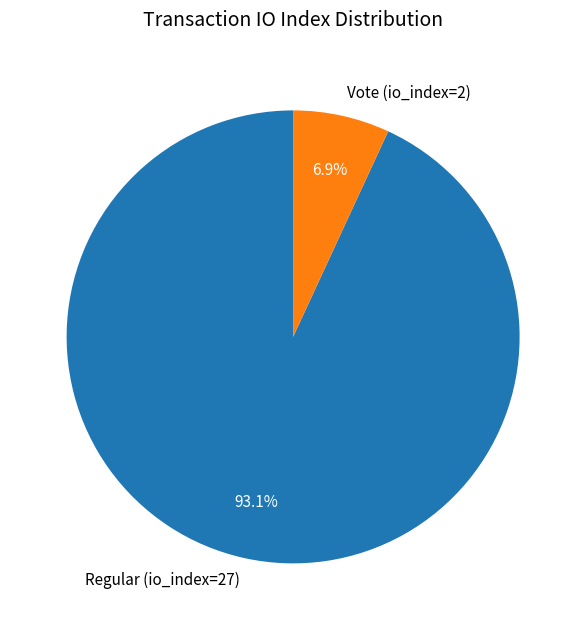

To the nearest percent, what portion does Vote (io_index=2) represent?

7%